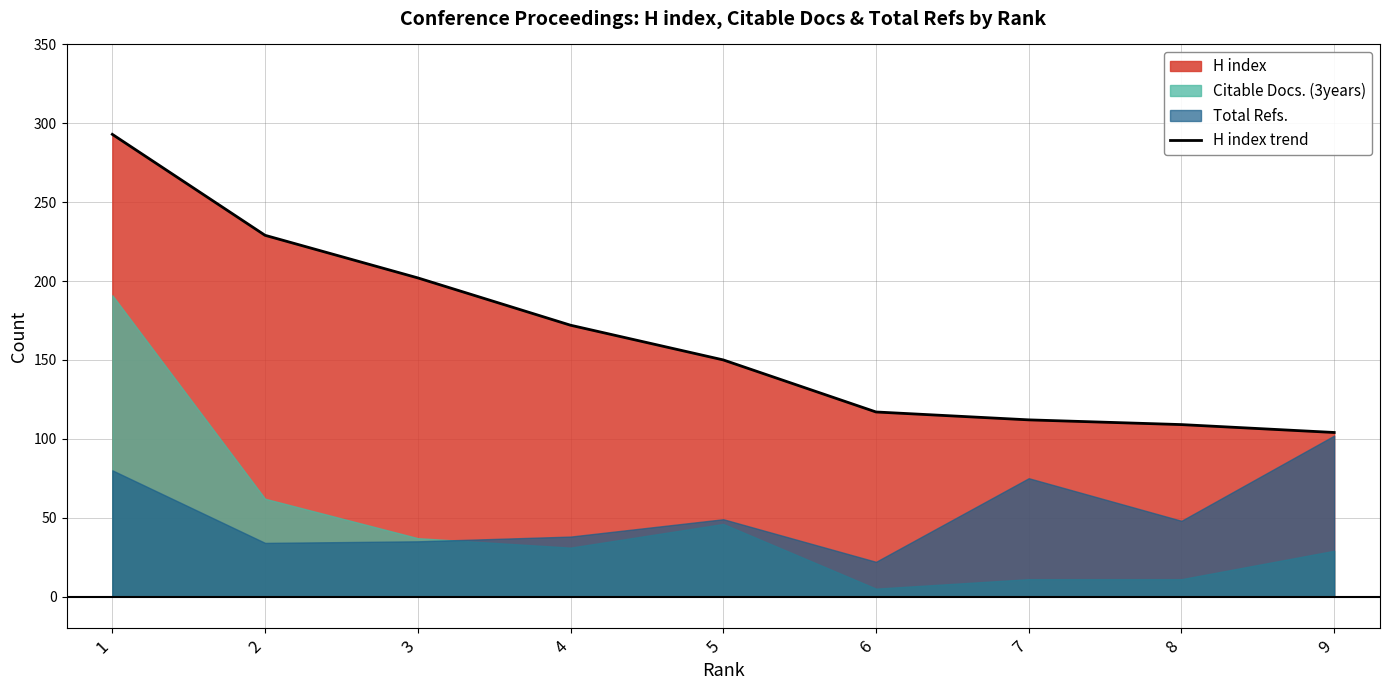

Reading left to right, transcribe all the data shown in this chart.

1=293	2=229	3=202	4=172	5=150	6=117	7=112	8=109	9=104